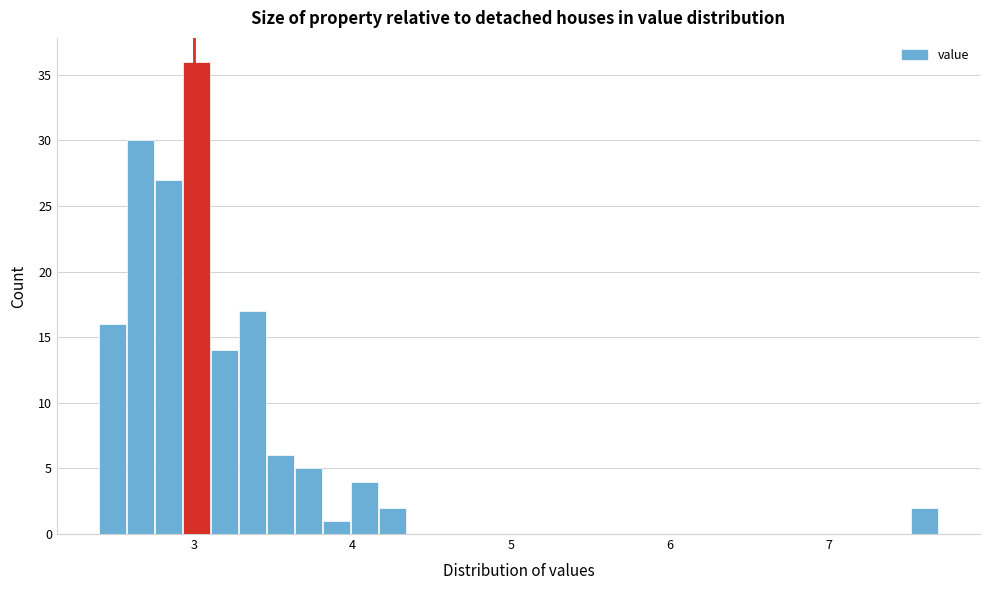

Read against the x-axis, roughly where is the centre of the tallest bar?

3.0